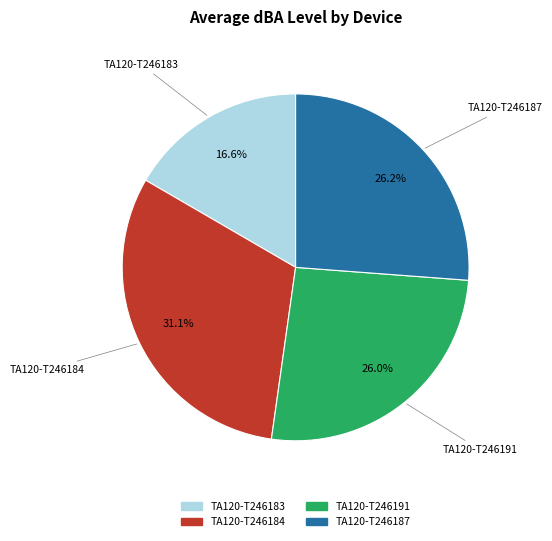

How many slices are in this pie chart?

4